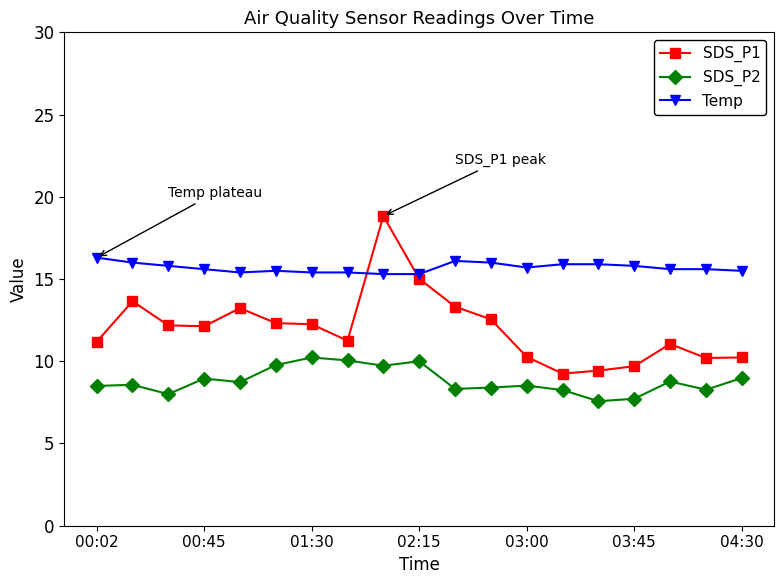

What is the difference between the maximum and minimum values in the SDS_P2 series?

2.7